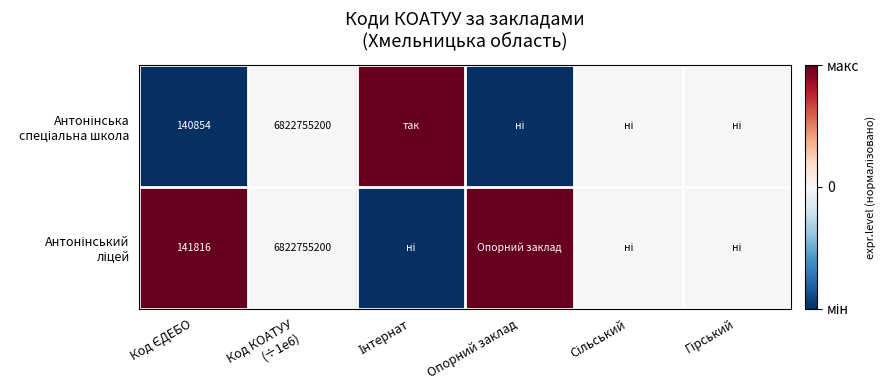

List the series in order of their peak value, lowest first.

Антонінська спеціальна школа, Антонінський ліцей